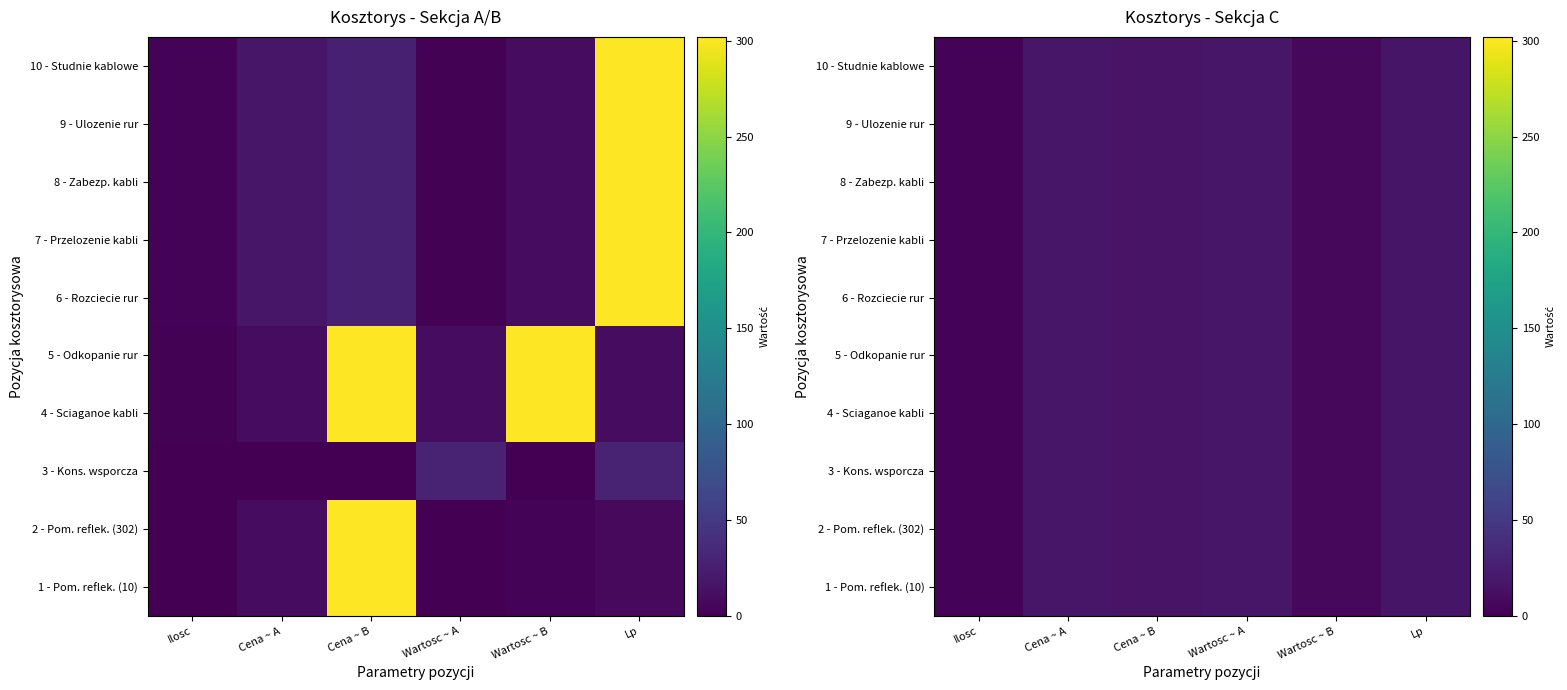

Between Lp and Cena ~ B, which is larger?

Lp